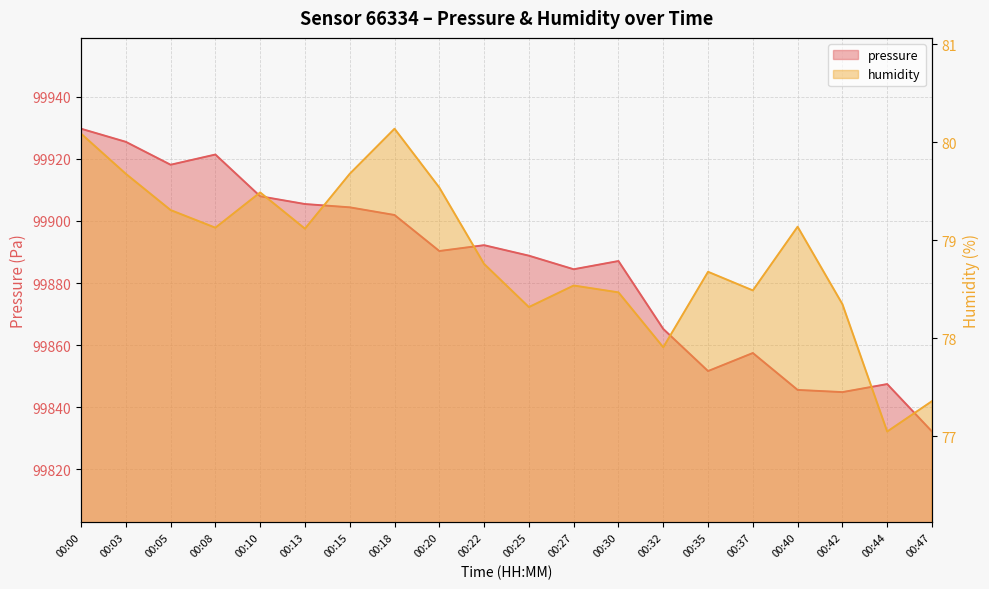

The pressure series shows 99904.4 at 00:15. True or false?

True